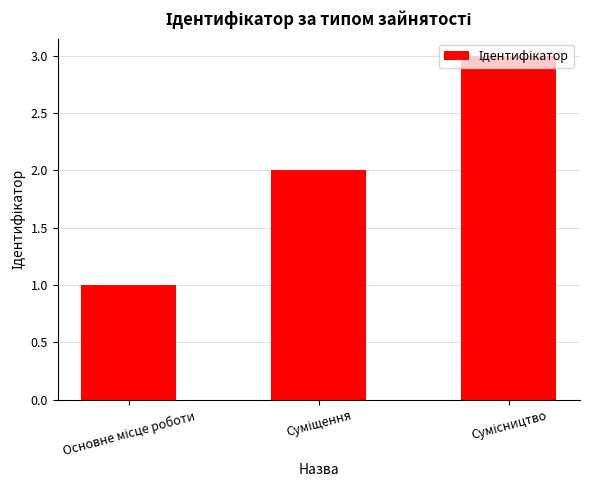

Does the chart contain any negative values?

No